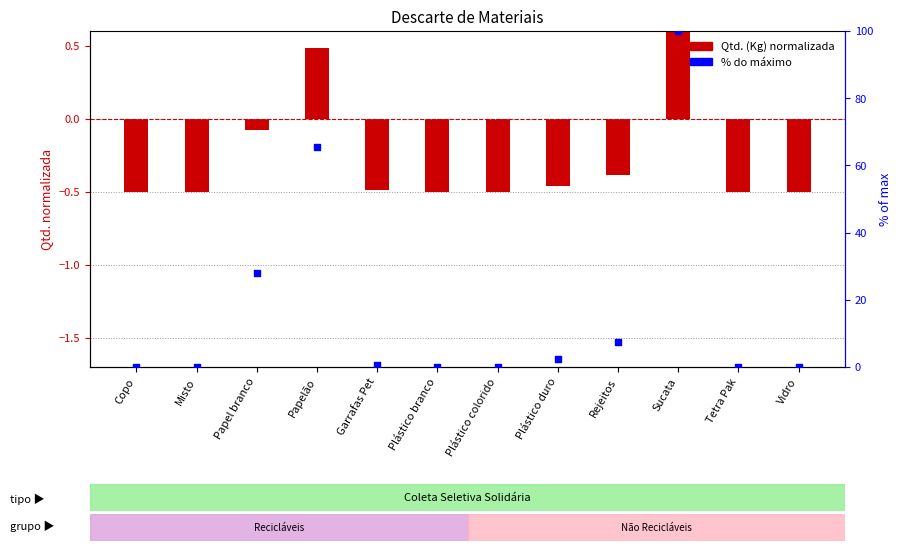

Which series contains the lowest Y value?

Qtd. (Kg)